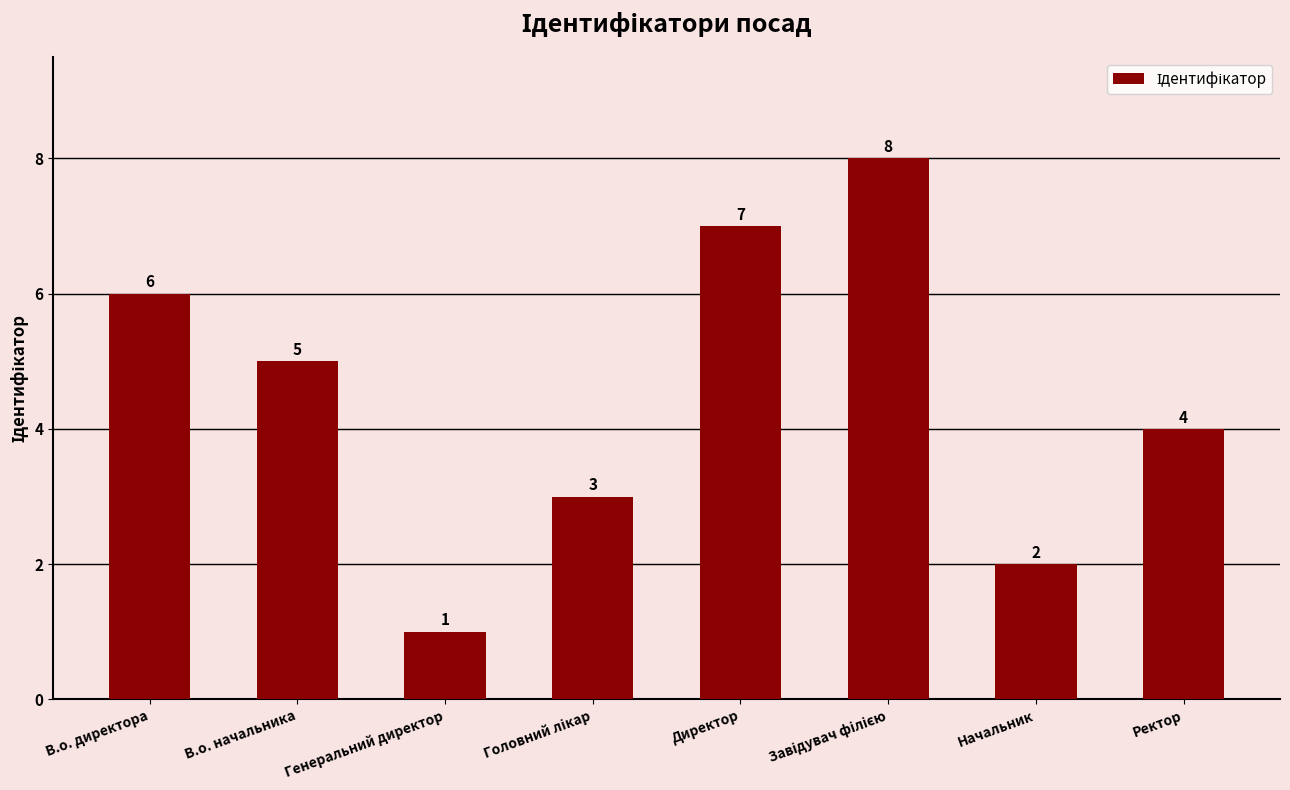

How many data points does each series have?

8